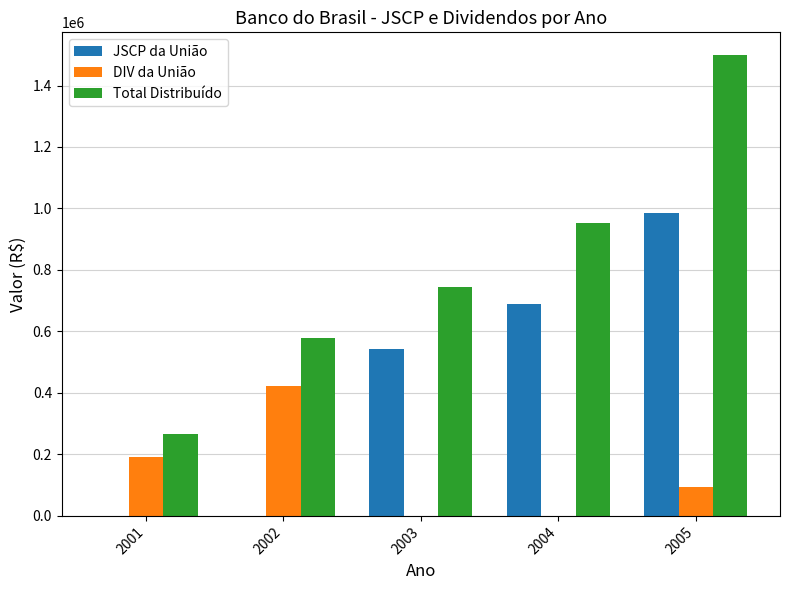

Count the number of data series in this chart.

3